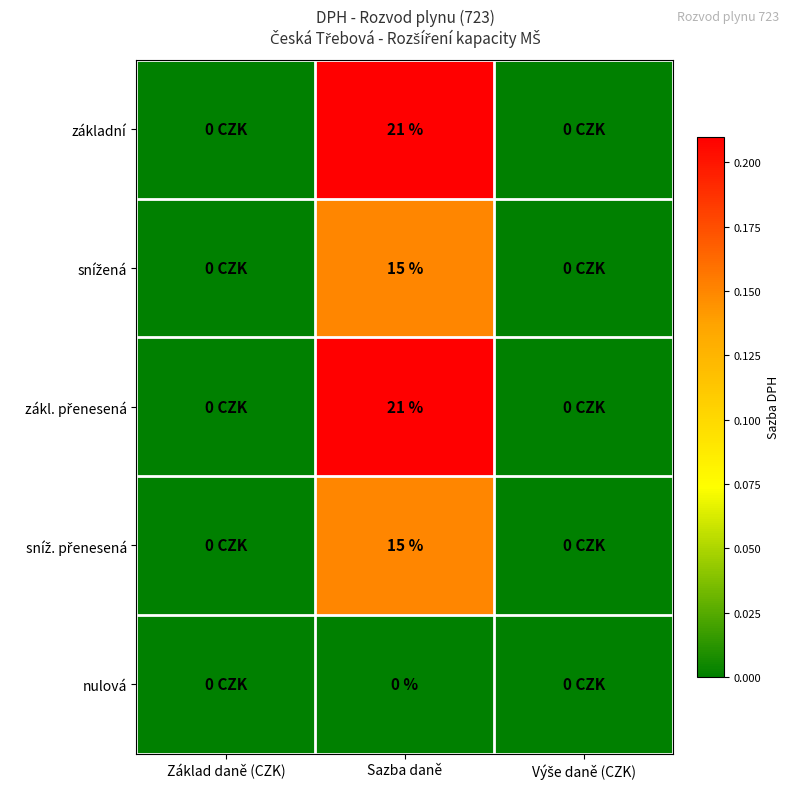

What is the spread (max minus min) of values at Sazba daně?

21